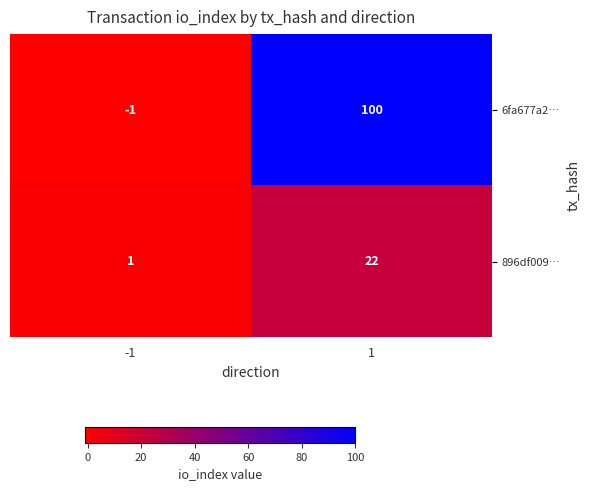

What is the difference between the 6fa677a2… values at 1 and -1?

101